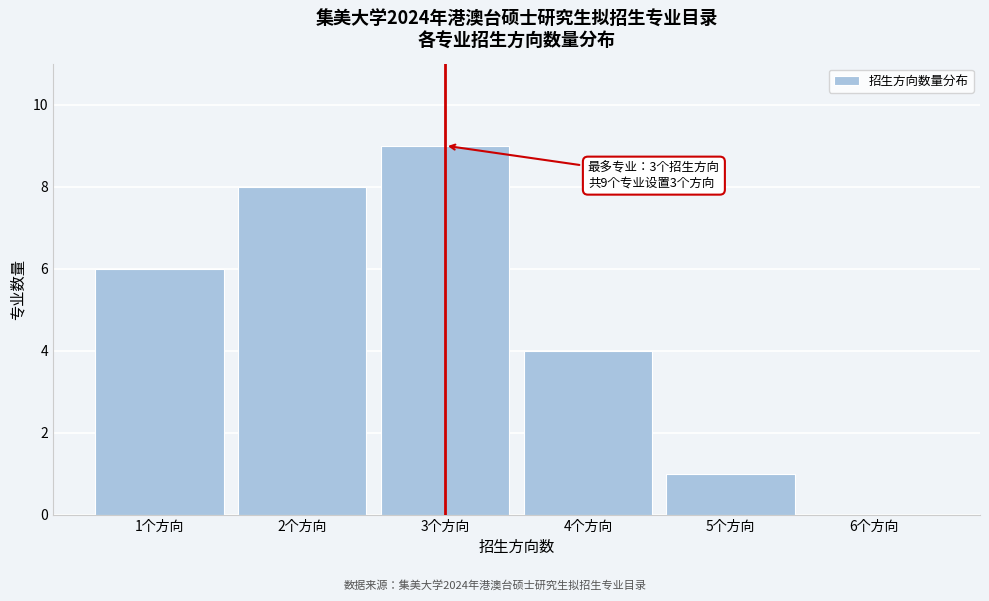

Reading left to right, what are all the values shown in this chart?

1个方向=6	2个方向=8	3个方向=9	4个方向=4	5个方向=1	6个方向=0